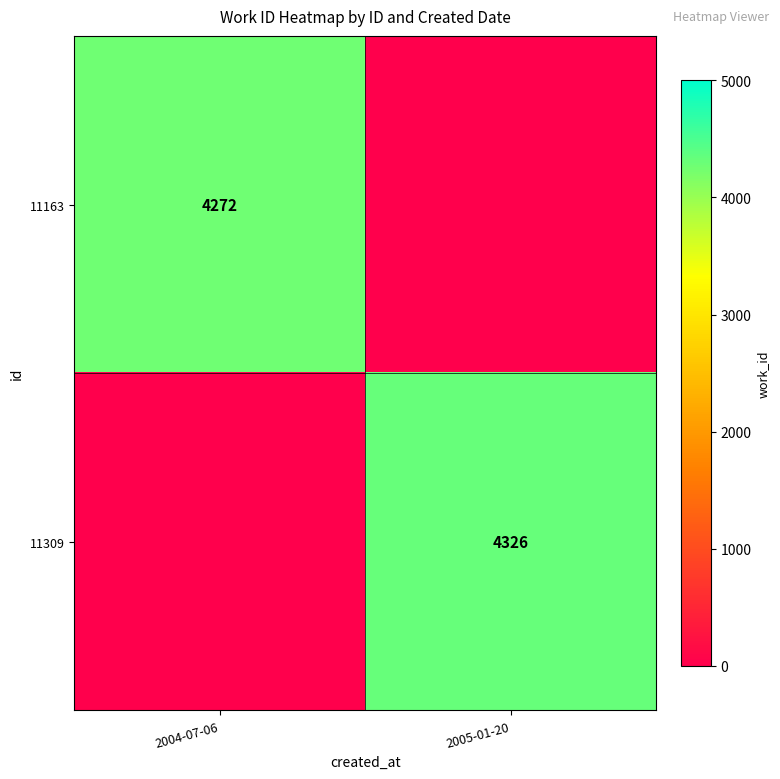

Between 2004-07-06 and 2005-01-20, which is larger?

2004-07-06